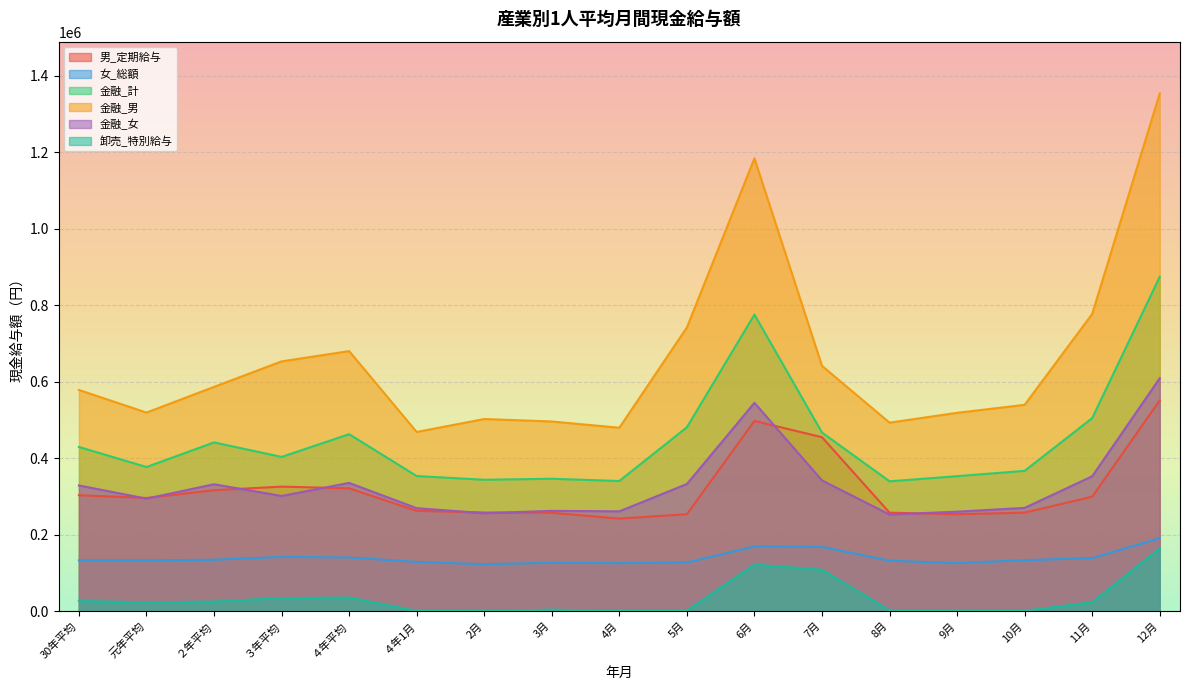

List the labels in order of 卸売_特別給与 value, largest first.

12月, 6月, 7月, ４年平均, ３年平均, 30年平均, ２年平均, 11月, 元年平均, 3月, 8月, 5月, ４年1月, 10月, 4月, 2月, 9月